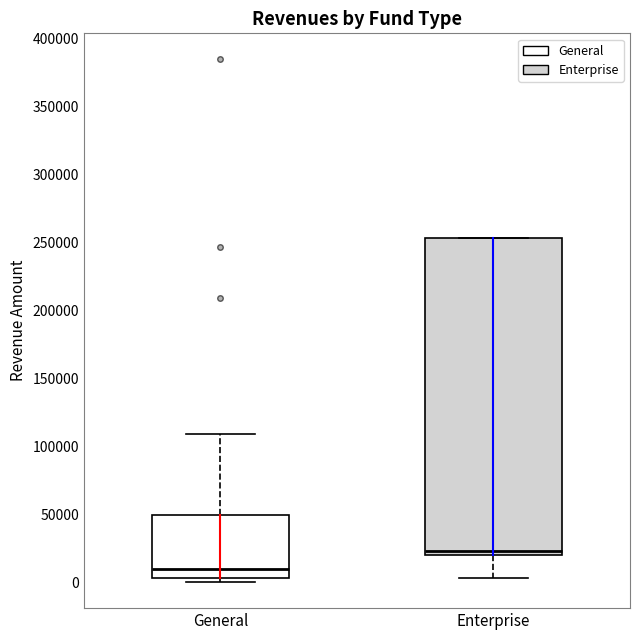

Where is the upper edge of the box for General on the y-axis? The values are not printed on the chart, so give them approximately, as read against the axis.

50000